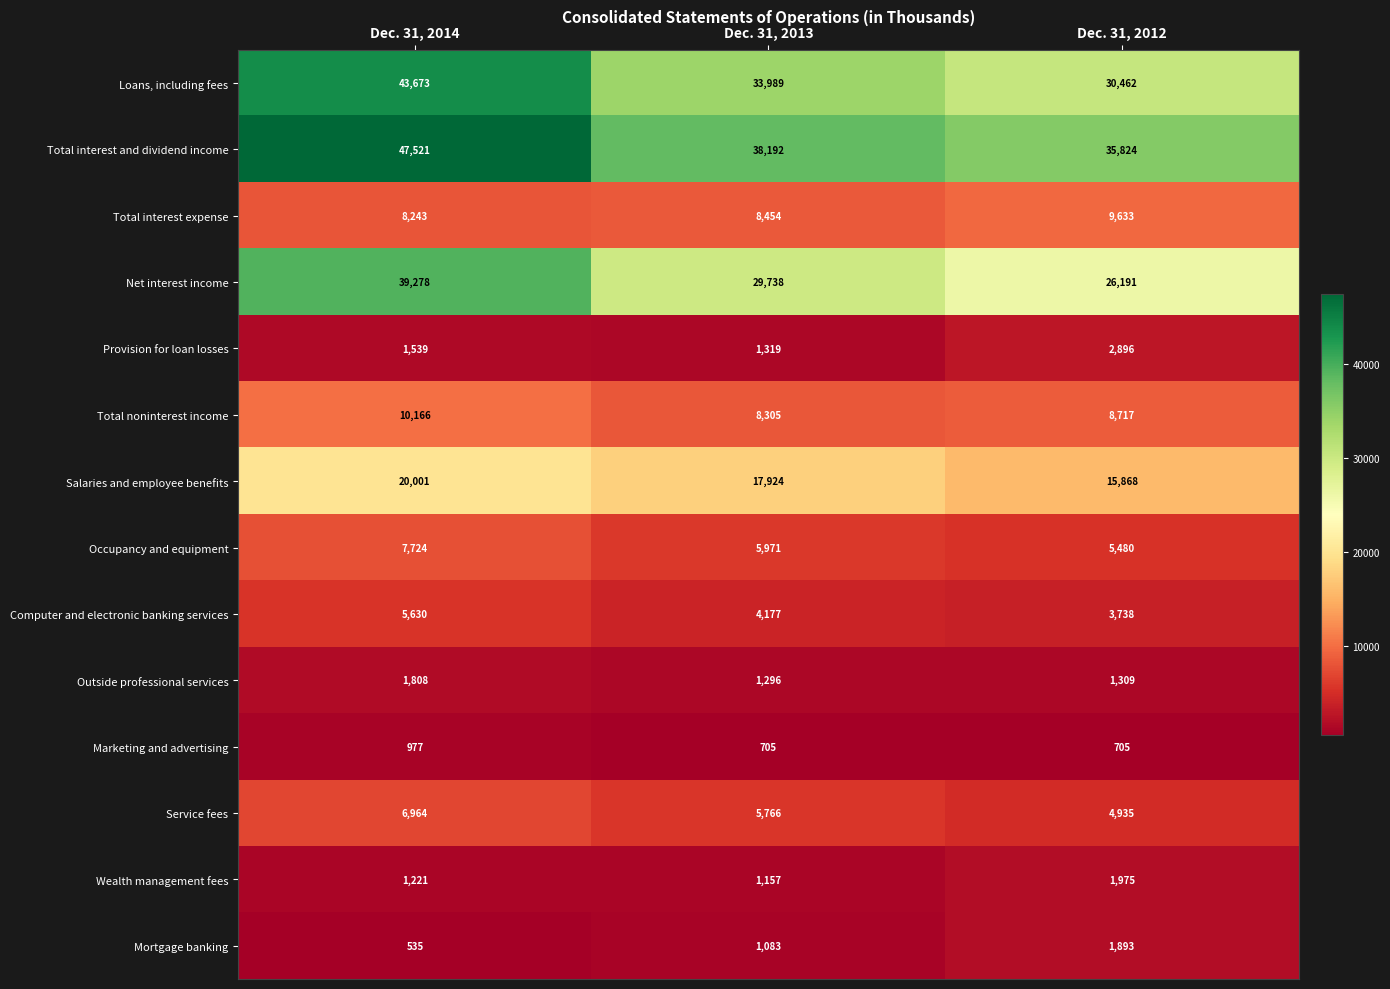

Where is Total noninterest income nearest to the value 9235?

Dec. 31, 2012